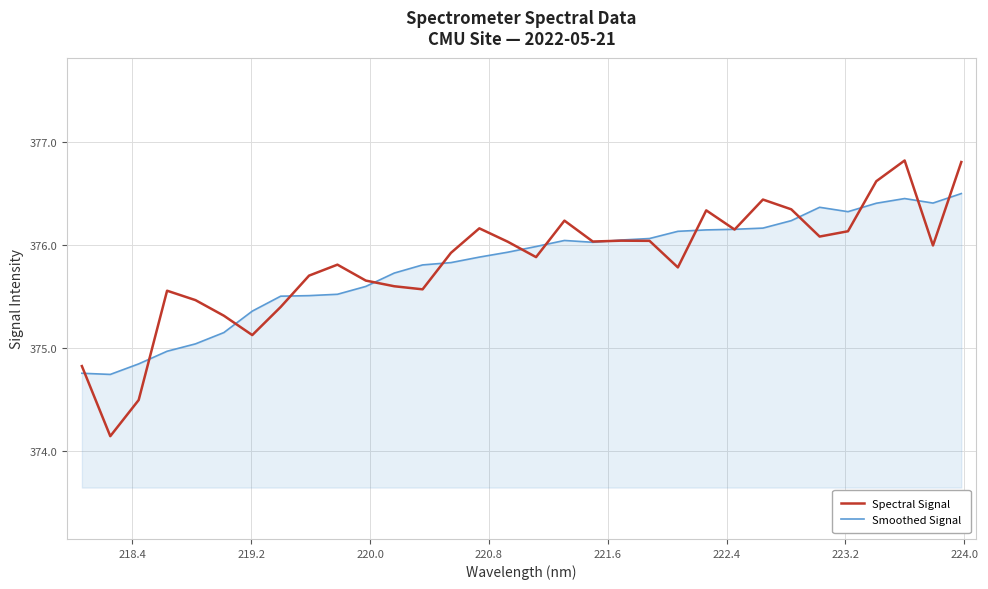

Which series has the largest range (max minus min)?

Spectral Signal